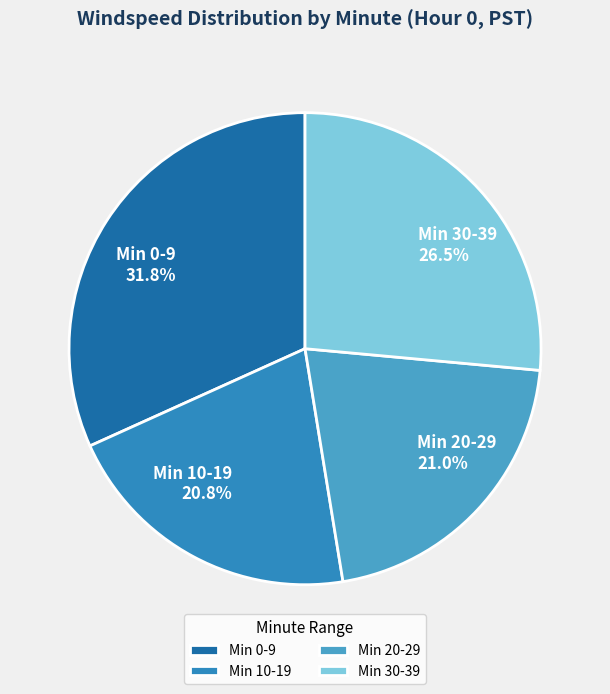

What is the largest slice in the pie chart?

Min 0-9